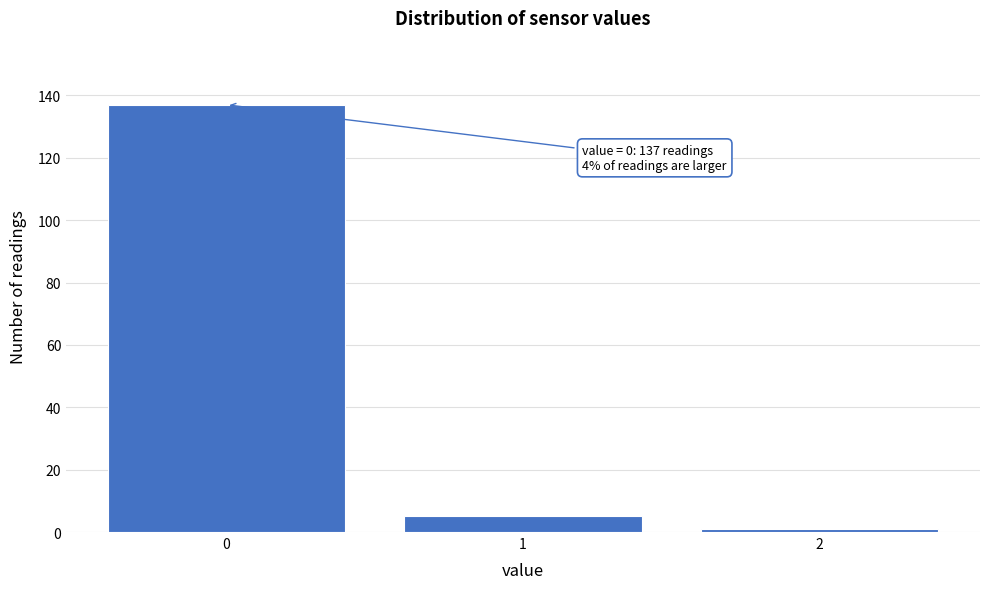

Which range on the x-axis has the tallest bar?

-0.5 to 0.5